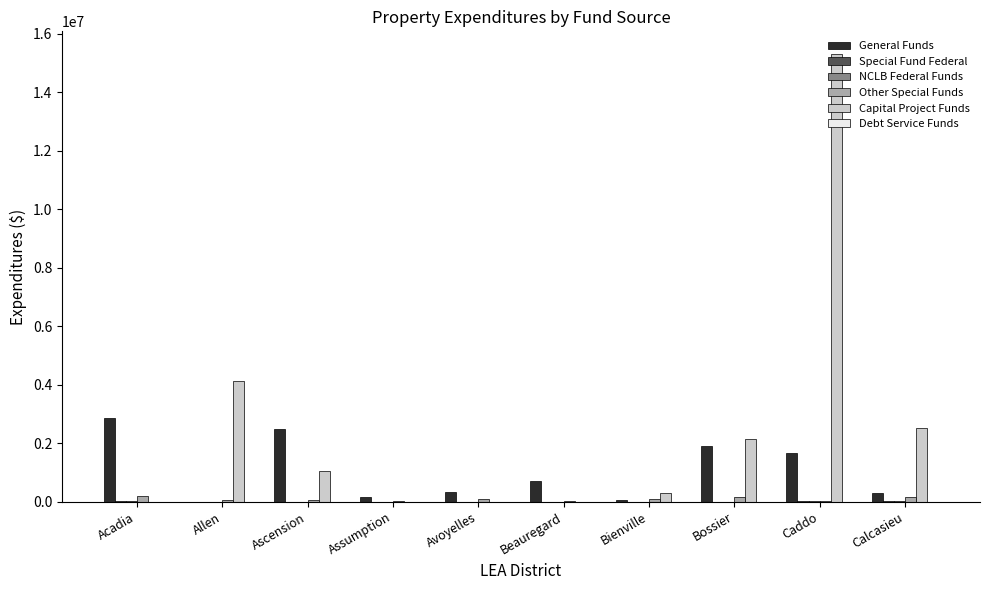

The Capital Project Funds series shows 1572686 at Ascension. True or false?

False